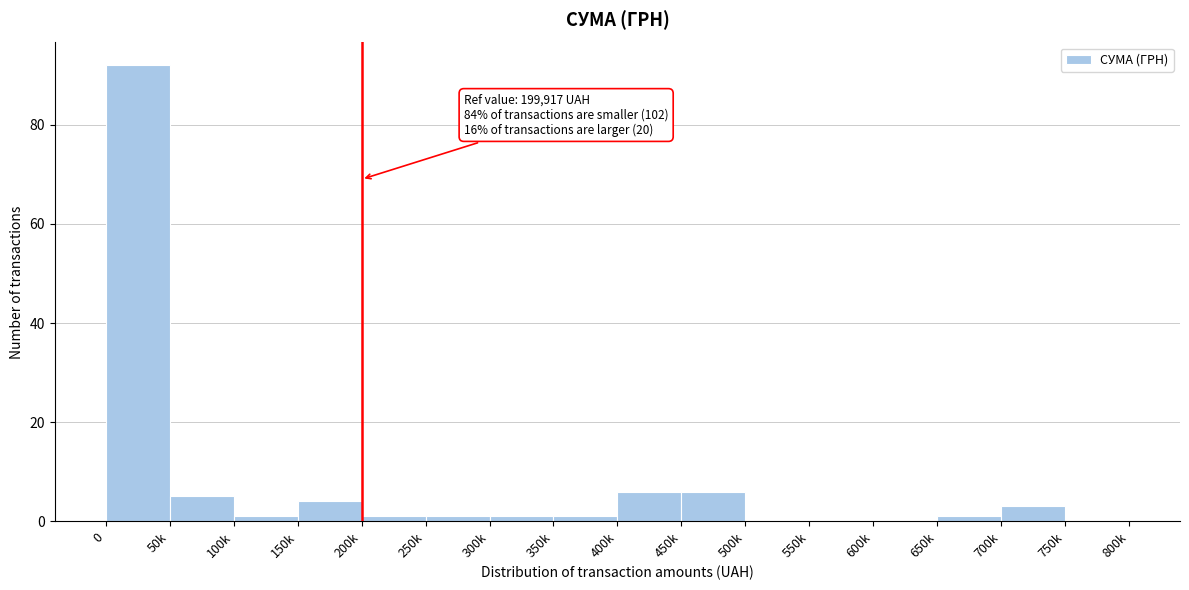

Reading left to right, transcribe all the data shown in this chart.

0=92	50k=5	100k=1	150k=4	200k=1	250k=1	300k=1	350k=1	400k=6	450k=6	500k=0	550k=0	600k=0	650k=1	700k=3	750k=0